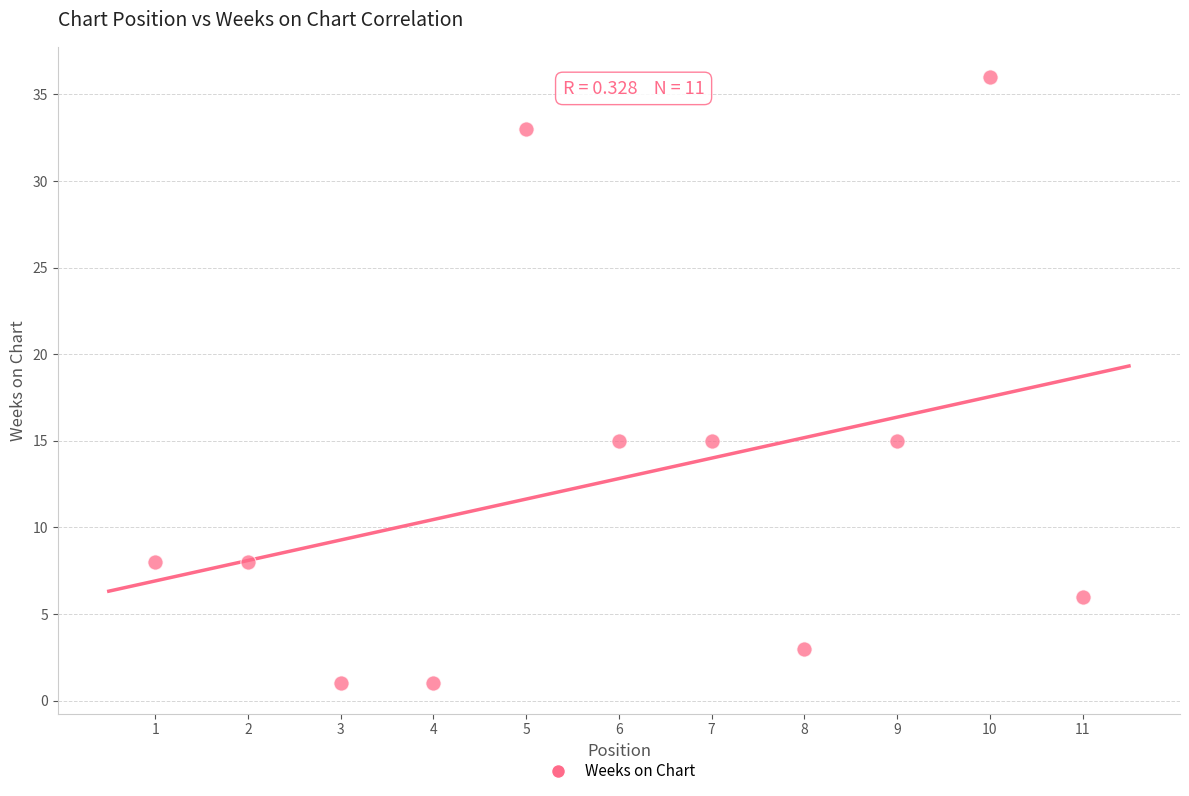

What is the range of Y values (max minus min)?

35